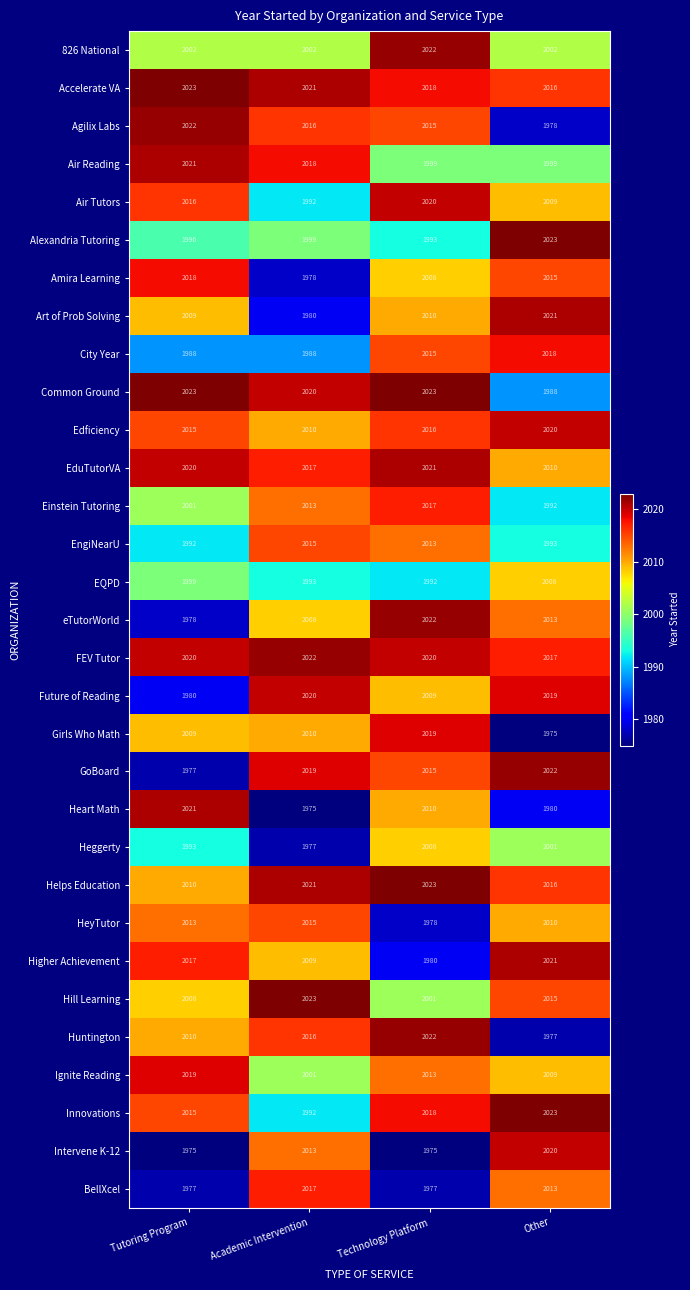

How many values in the Future of Reading series are below 2019?

2